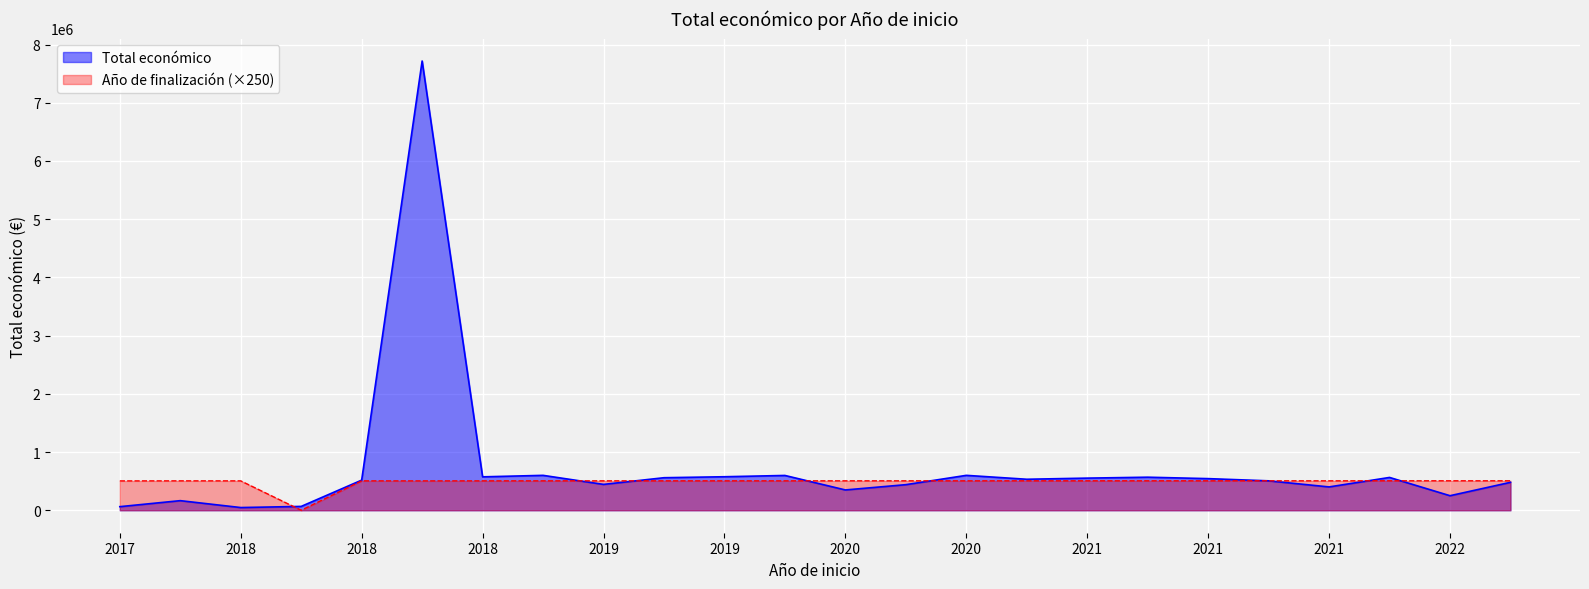

What is the greatest value displayed?

7717171